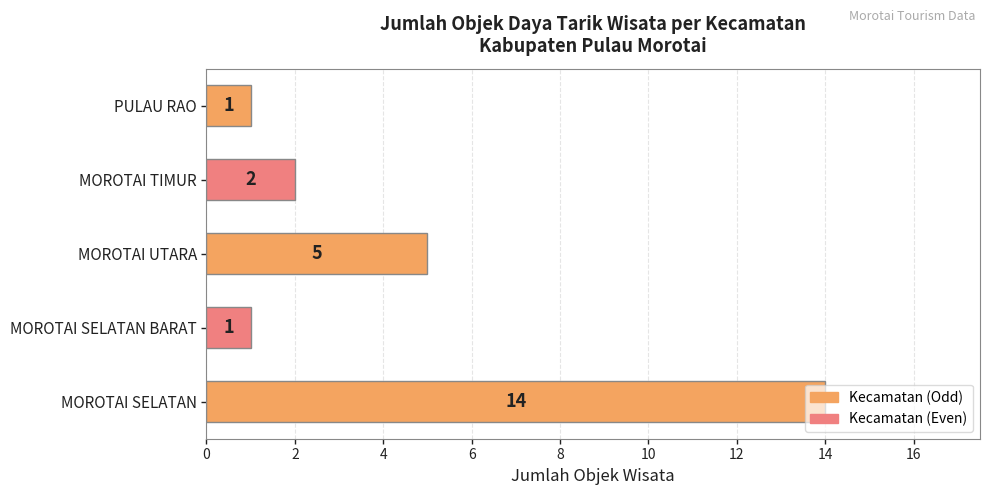

What is the average value?

5